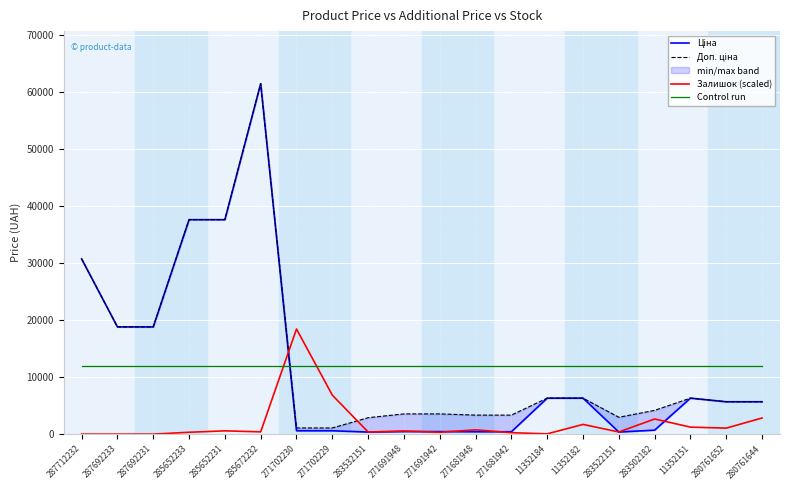

At which category does Доп. ціна reach its first local valley?

283522151